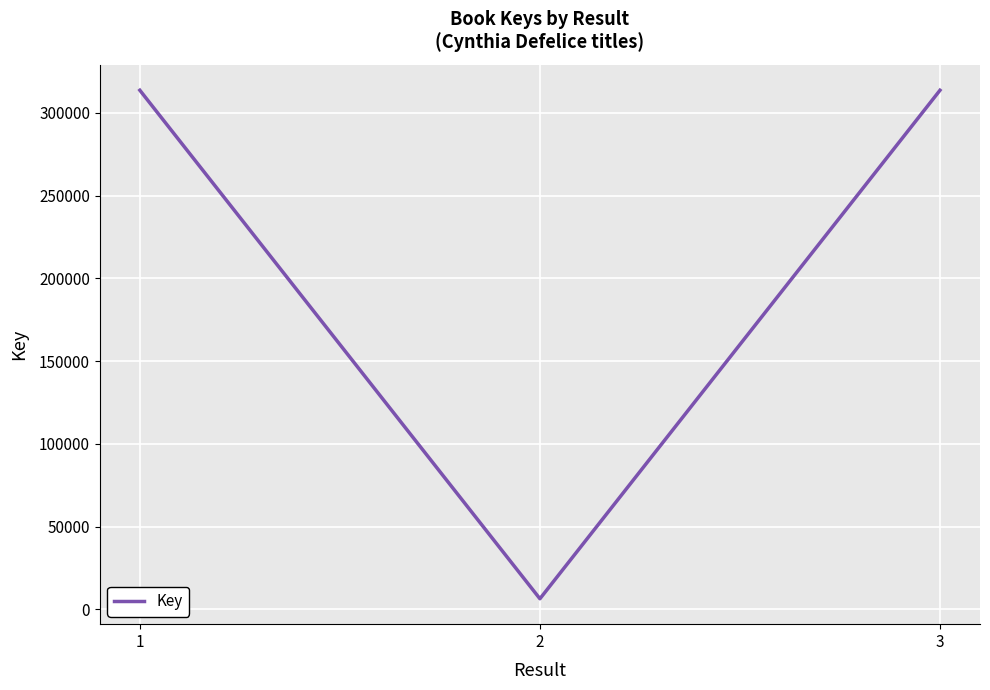

What is the sum of all values?

633843